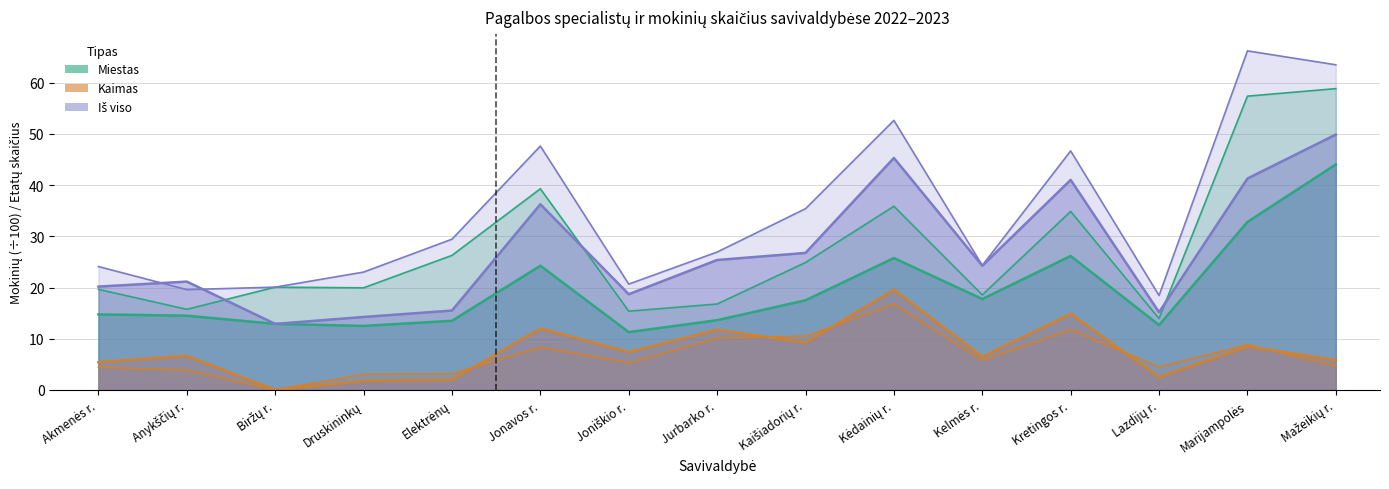

In Miestas etatai, how many points are lower than both neighbors (excluding endpoints)?

4